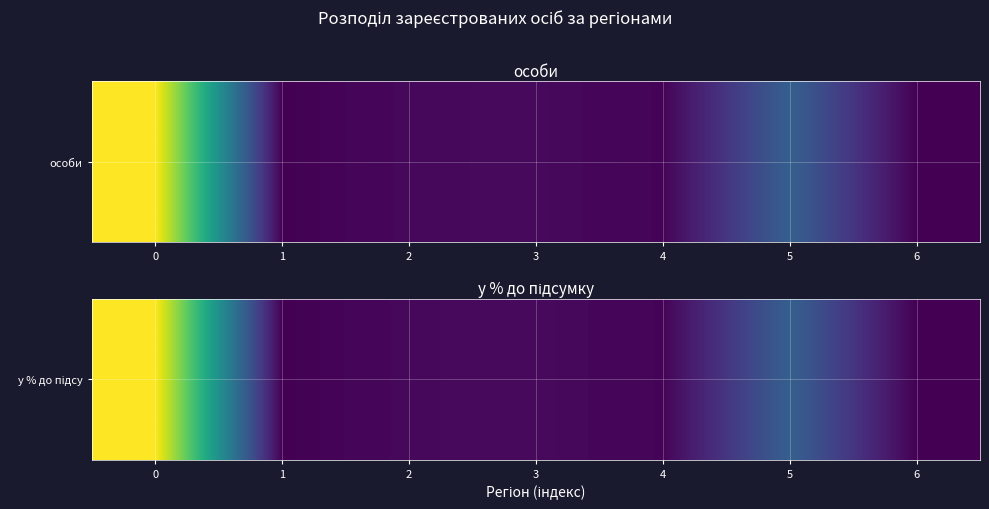

List the labels in order of value, largest first.

0, 5, 3, 2, 4, 1, 6